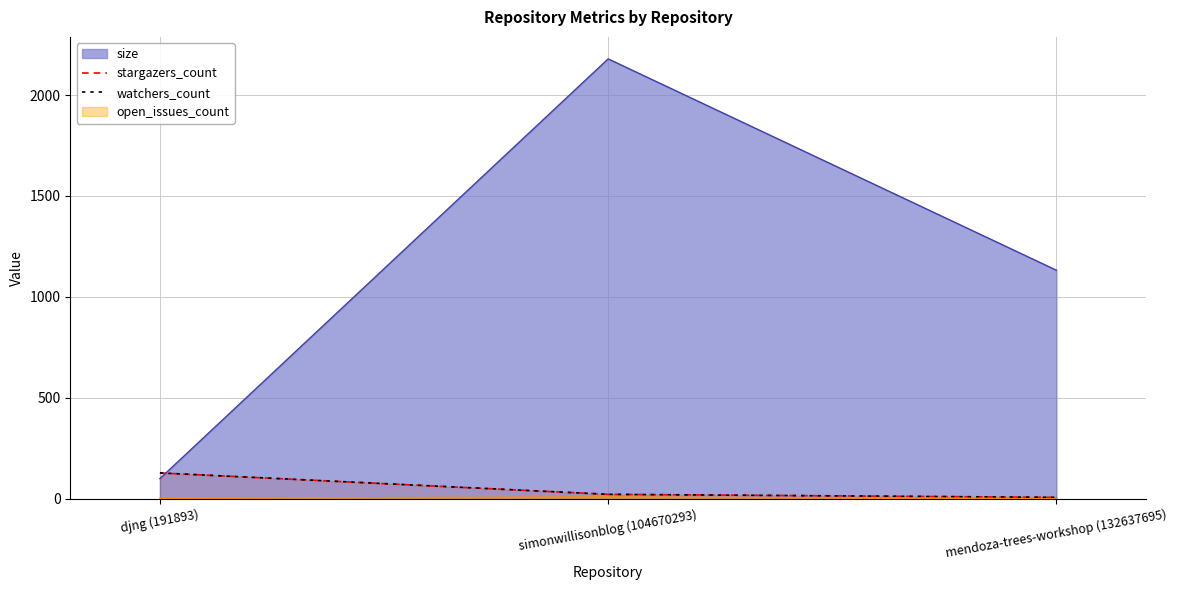

At which label does watchers_count first exceed 22?

djng (191893)